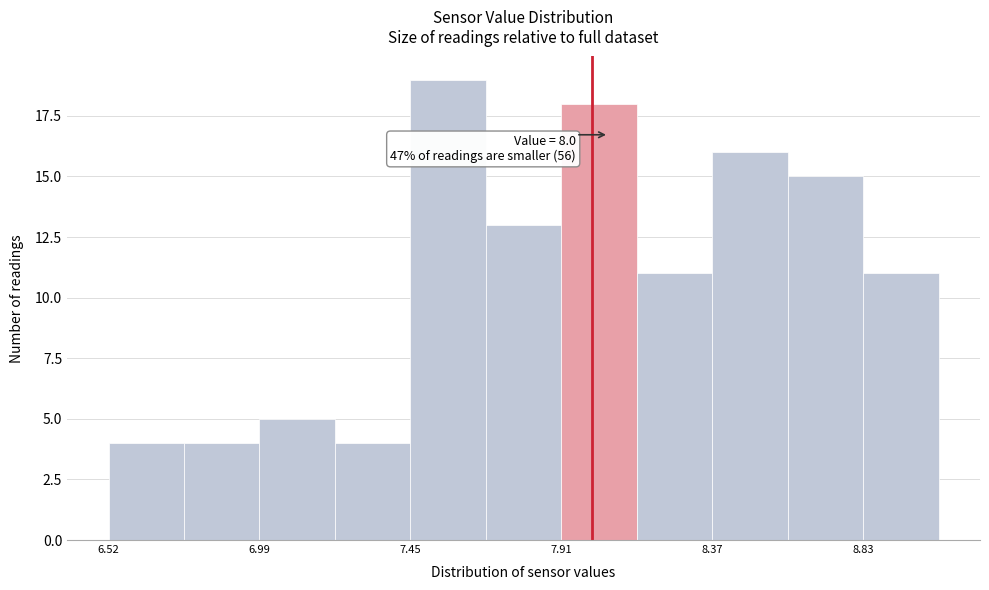

Over which range of the x-axis is the bar tallest?

7.445 to 7.675